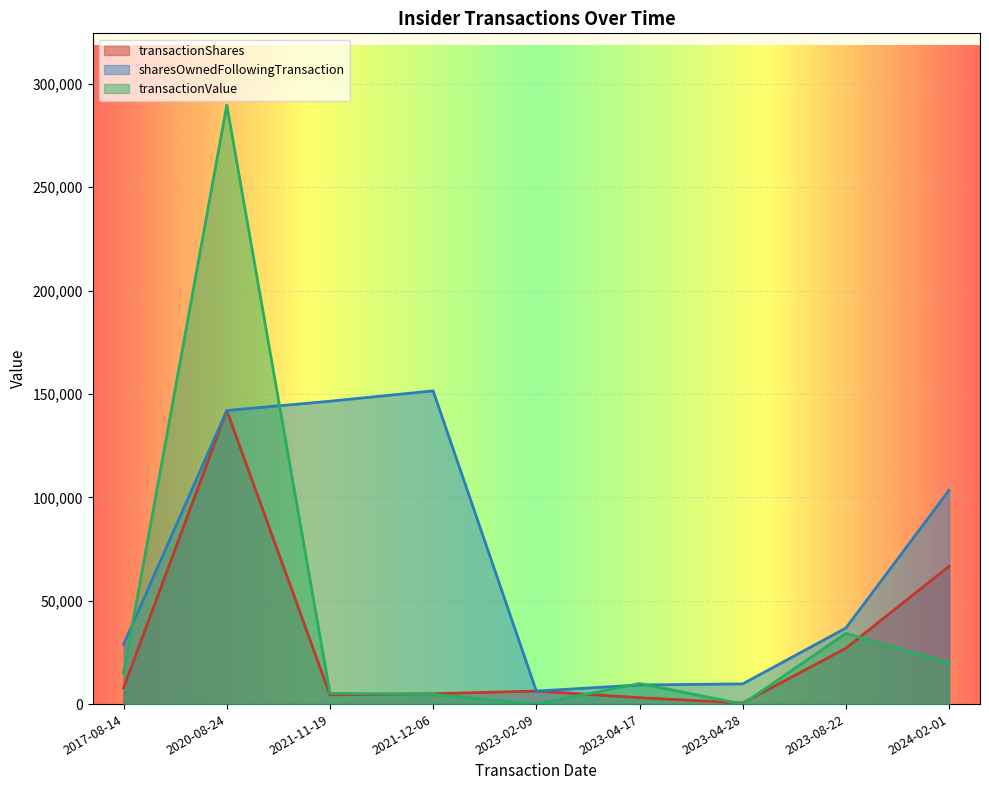

Which series has the largest total across all categories?

sharesOwnedFollowingTransaction